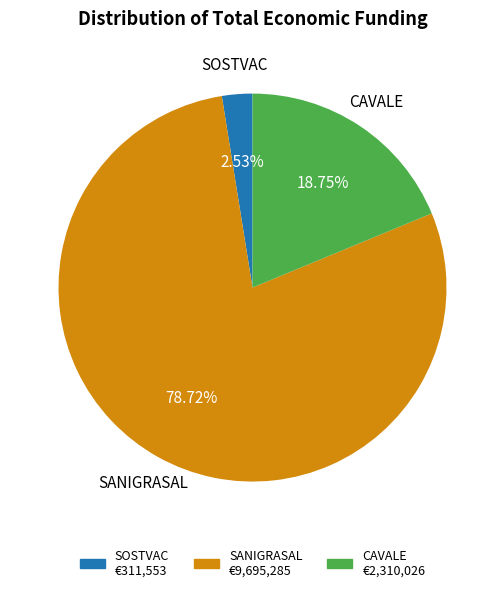

How much of the chart is everything except SANIGRASAL?

21.3%